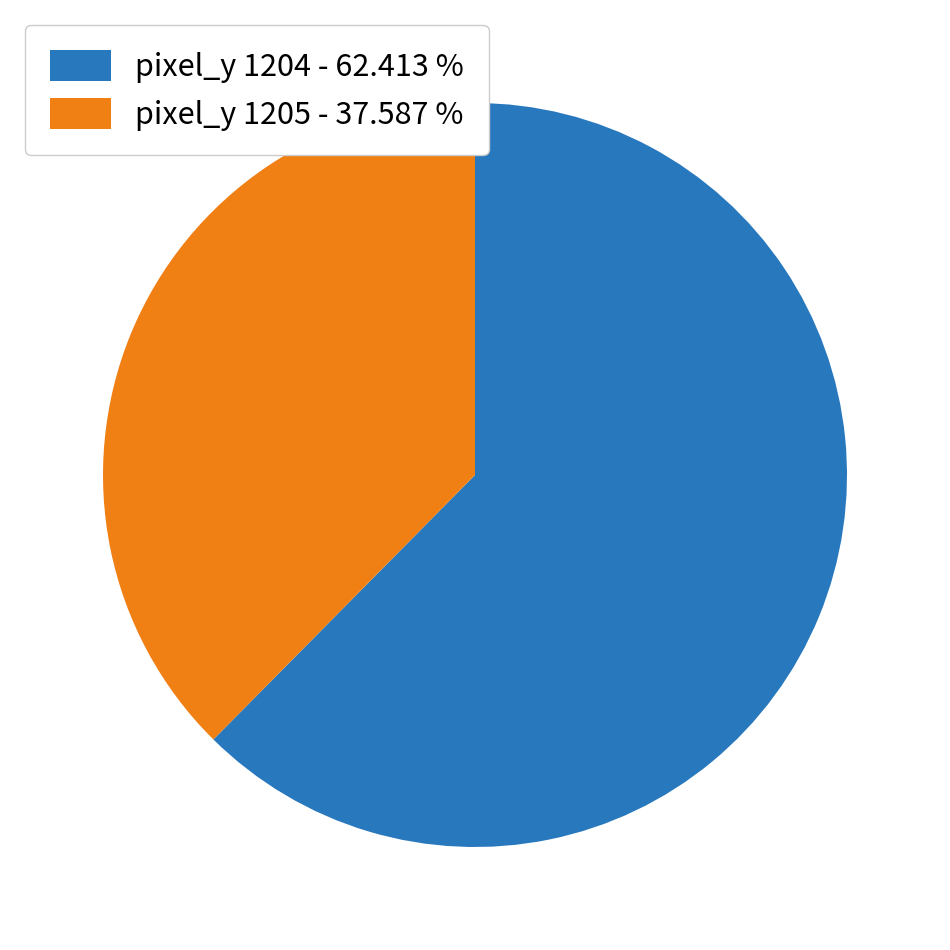

Combined, do pixel_y 1205 - 37.587 % and pixel_y 1204 - 62.413 % account for over 50%?

Yes